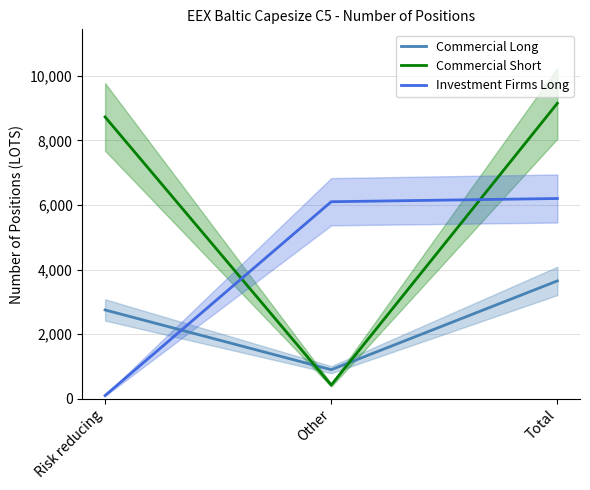

Does the chart have visible grid lines?

Yes